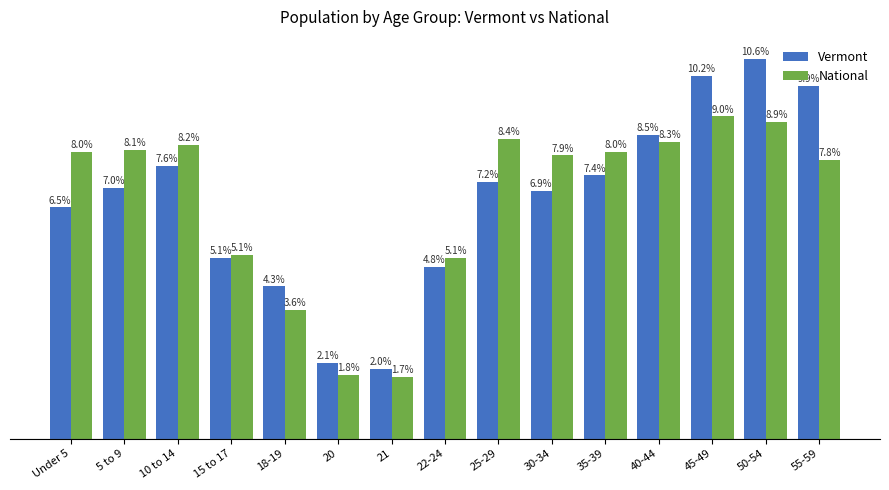

List the labels in order of Vermont value, smallest first.

21, 20, 18-19, 22-24, 15 to 17, Under 5, 30-34, 5 to 9, 25-29, 35-39, 10 to 14, 40-44, 55-59, 45-49, 50-54